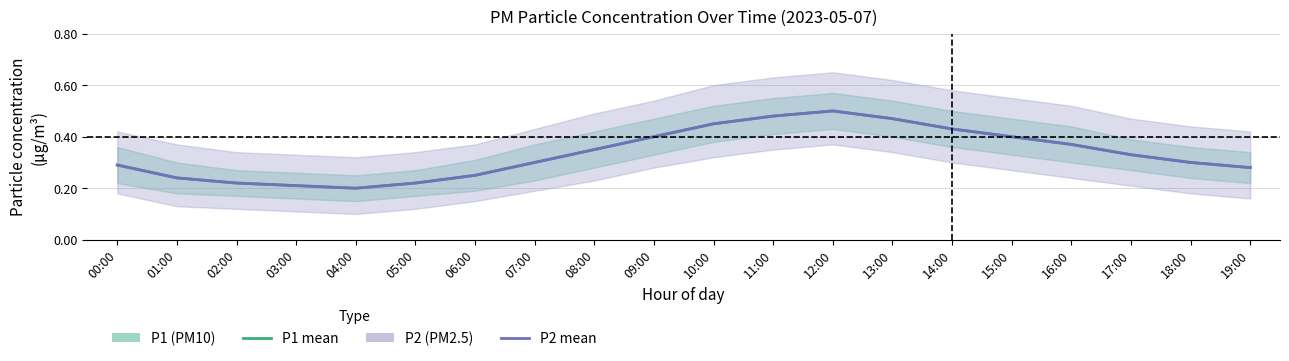

Reading left to right, transcribe all the data shown in this chart.

P1 (PM10): 0.3	0.2	0.2	0.2	0.2	0.2	0.2	0.3	0.3	0.4	0.5	0.5	0.5	0.5	0.4	0.4	0.4	0.3	0.3	0.3
P2 (PM2.5): 0.3	0.2	0.2	0.2	0.2	0.2	0.2	0.3	0.3	0.4	0.5	0.5	0.5	0.5	0.4	0.4	0.4	0.3	0.3	0.3